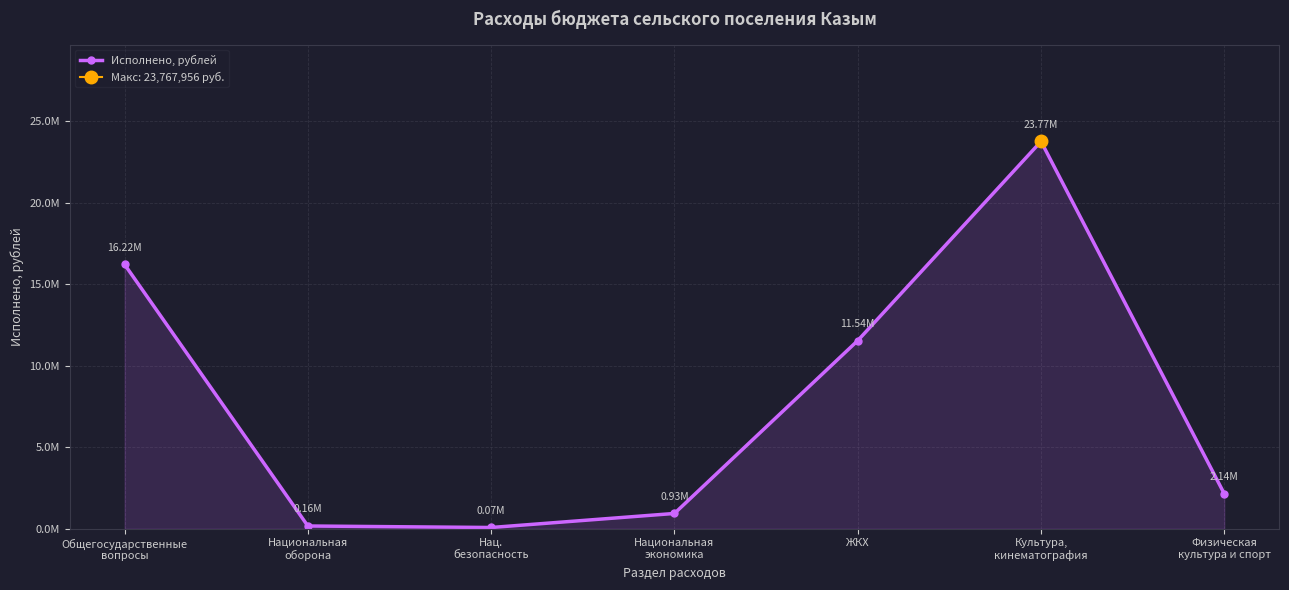

Which label corresponds to the smallest value in the chart?

Нац.
безопасность